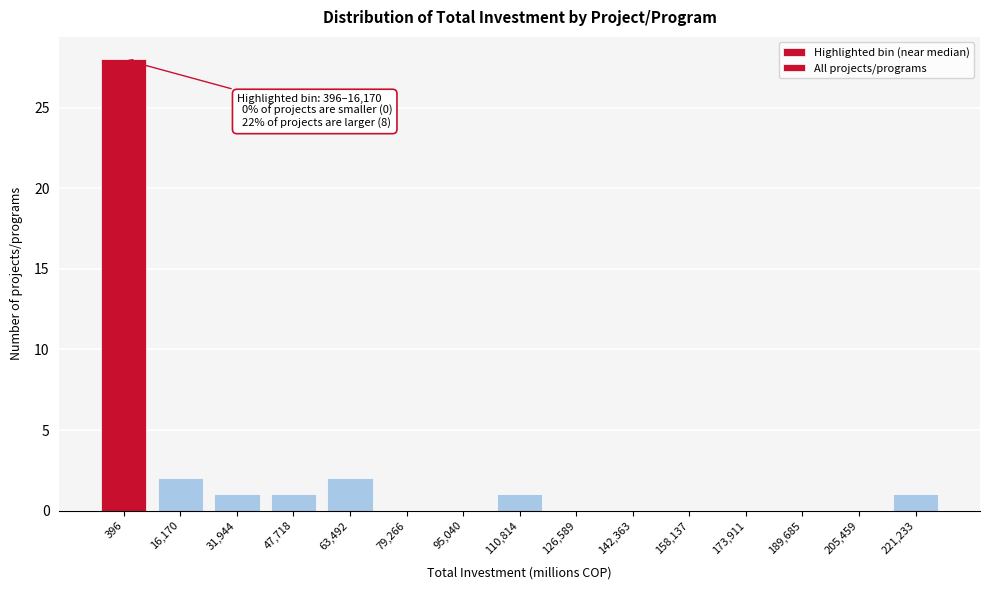

Reading left to right, transcribe all the data shown in this chart.

396=28	16,170=2	31,944=1	47,718=1	63,492=2	79,266=0	95,040=0	110,814=1	126,589=0	142,363=0	158,137=0	173,911=0	189,685=0	205,459=0	221,233=1